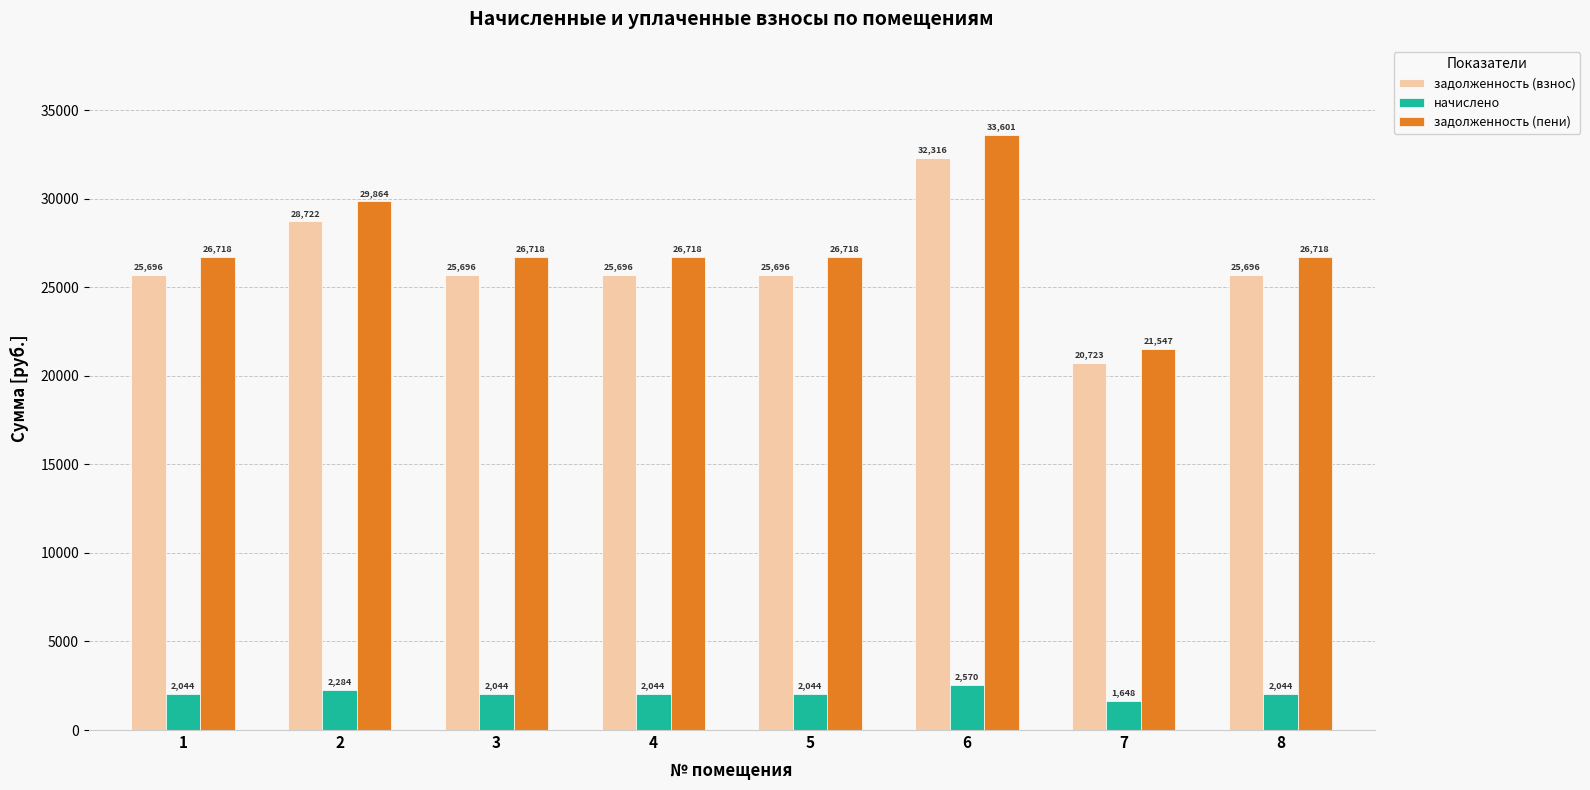

What is the difference between the second highest and second lowest values in the задолженность (пени) series?

3146.0